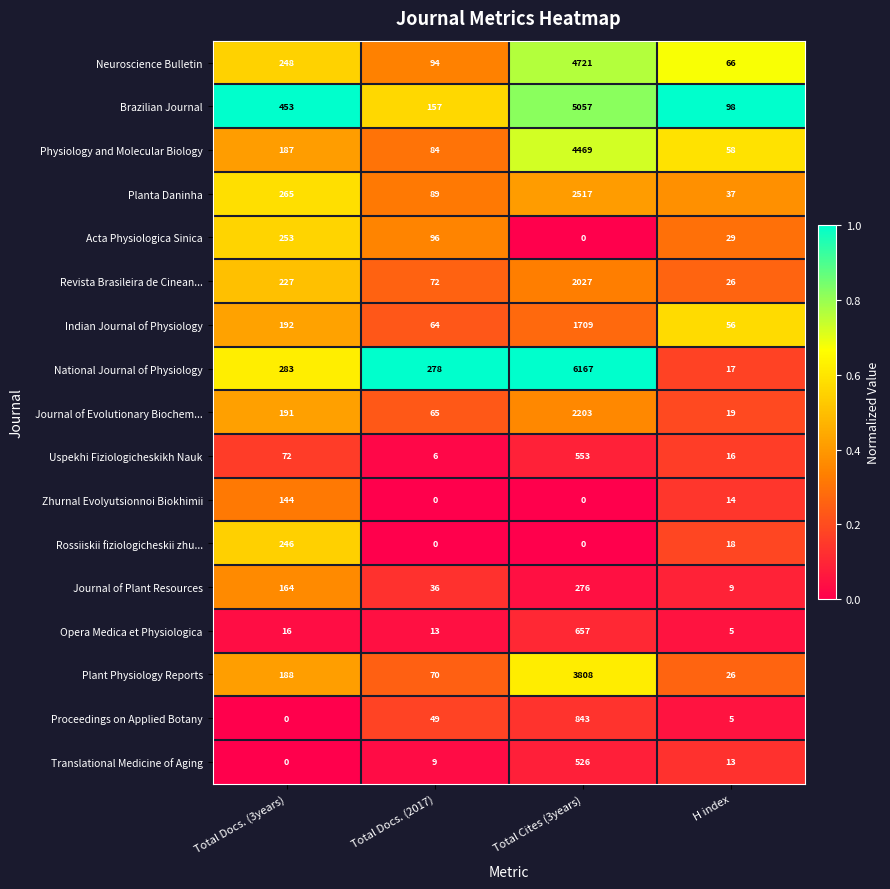

Is it true that Zhurnal Evolyutsionnoi Biokhimii equals 5 at H index?

False